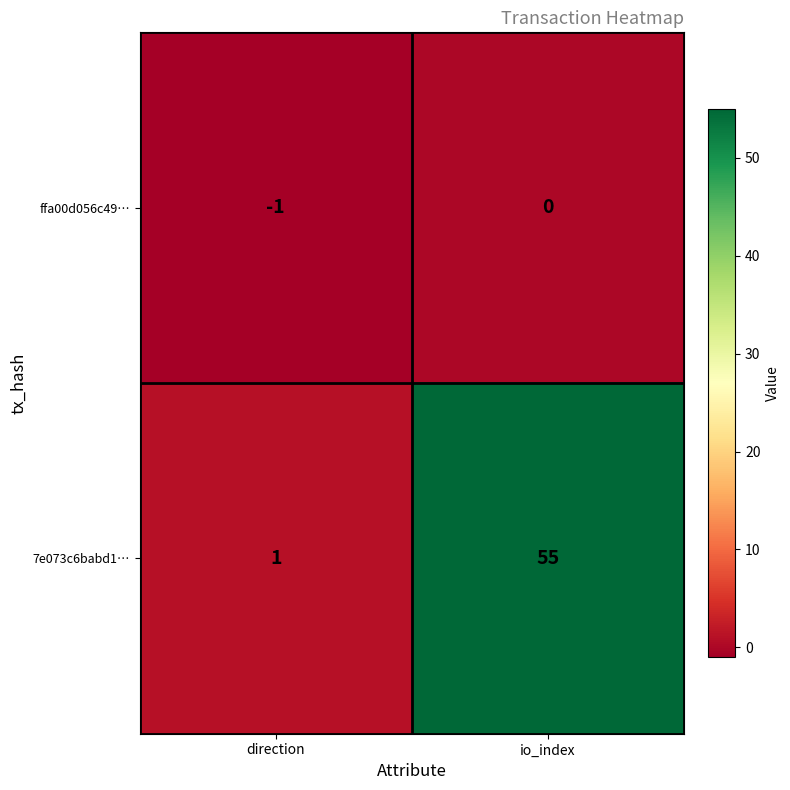

Reading right to left, list all the values displayed in this chart.

ffa00d056c49…: 0	-1
7e073c6babd1…: 55	1